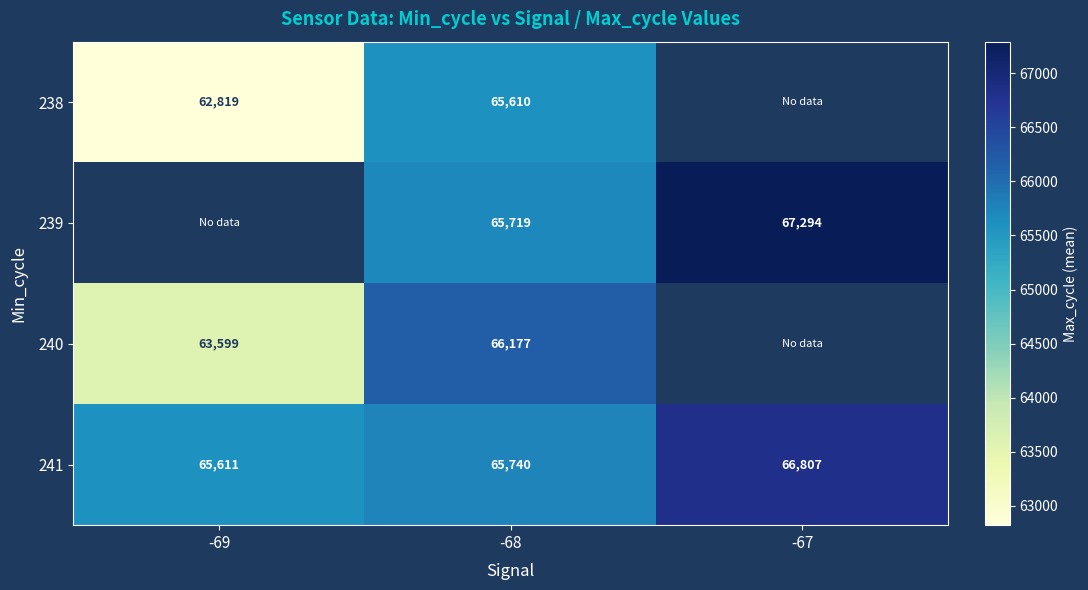

Rank the series at -68 from lowest to highest value.

238, 239, 241, 240